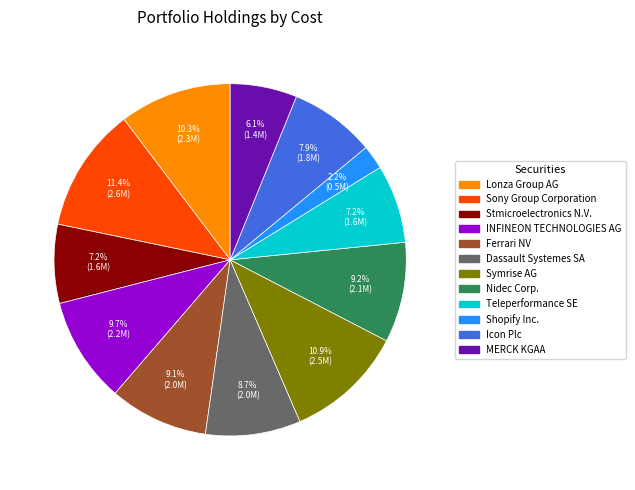

What portion of the pie excludes Icon Plc?

92.1%